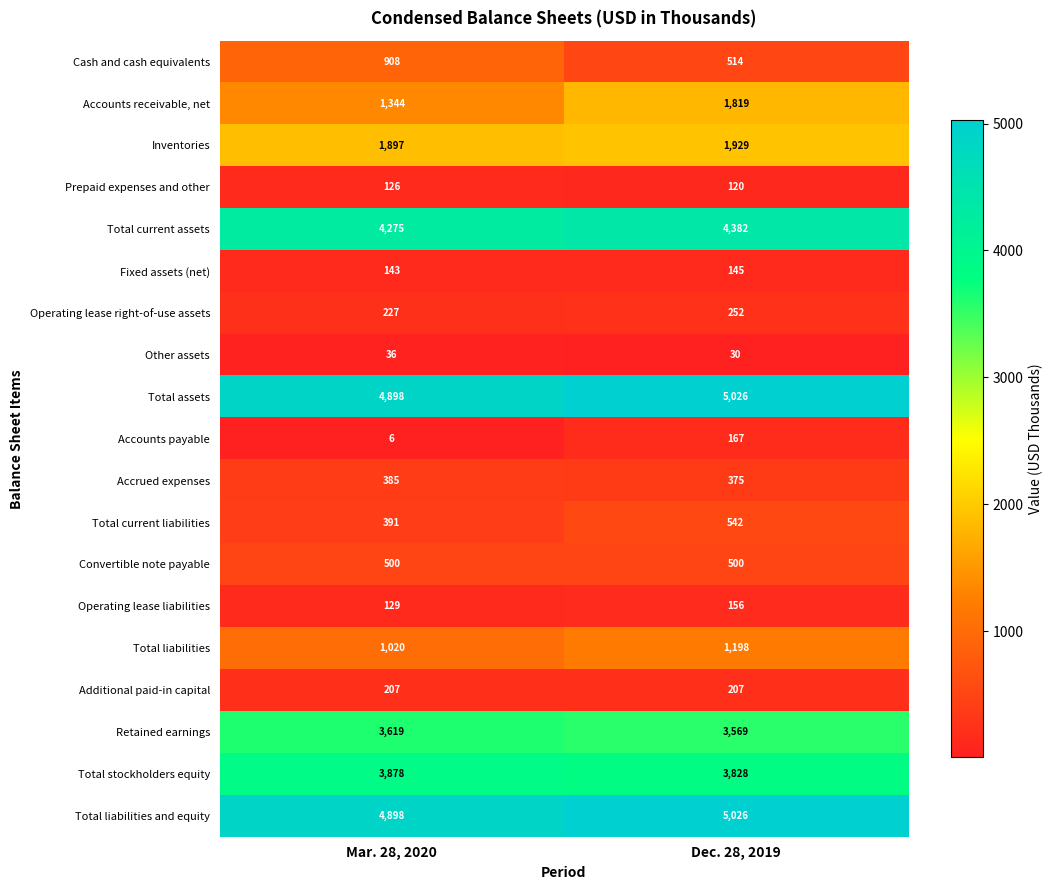

What is the total value across all series at Mar. 28, 2020?

28887